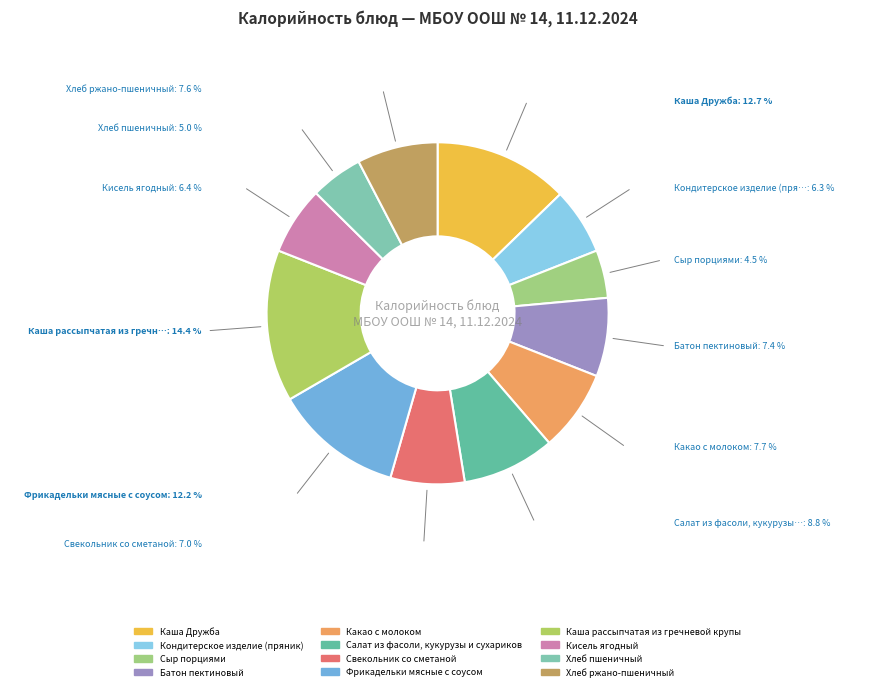

To the nearest percent, what percentage of the pie is Хлеб пшеничный?

5%